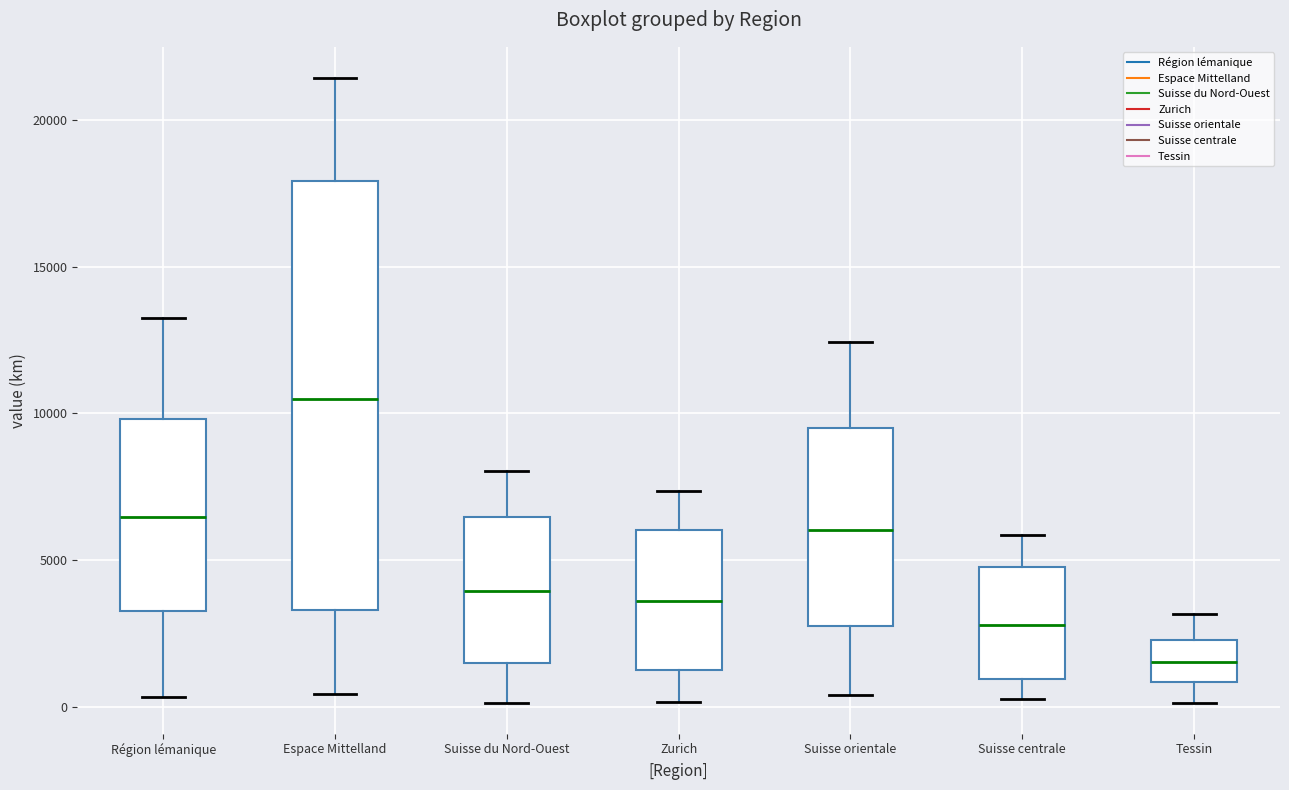

Where does the median line of the box for Suisse orientale sit on the y-axis? The values are not printed on the chart, so give them approximately, as read against the axis.

6000